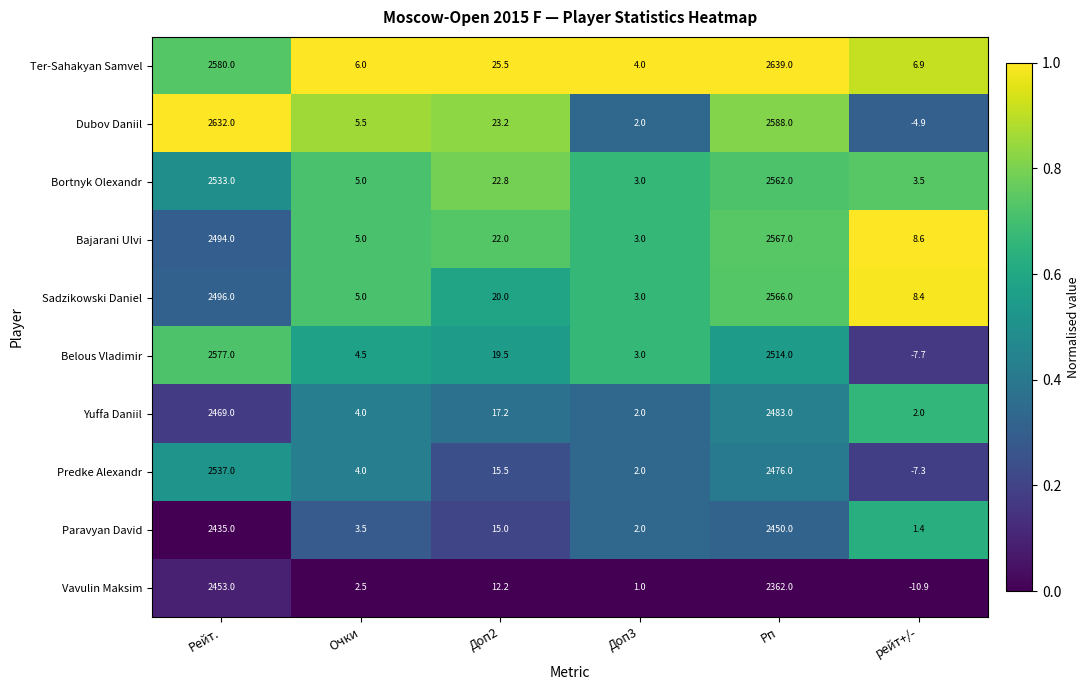

How many distinct data groups are displayed?

10